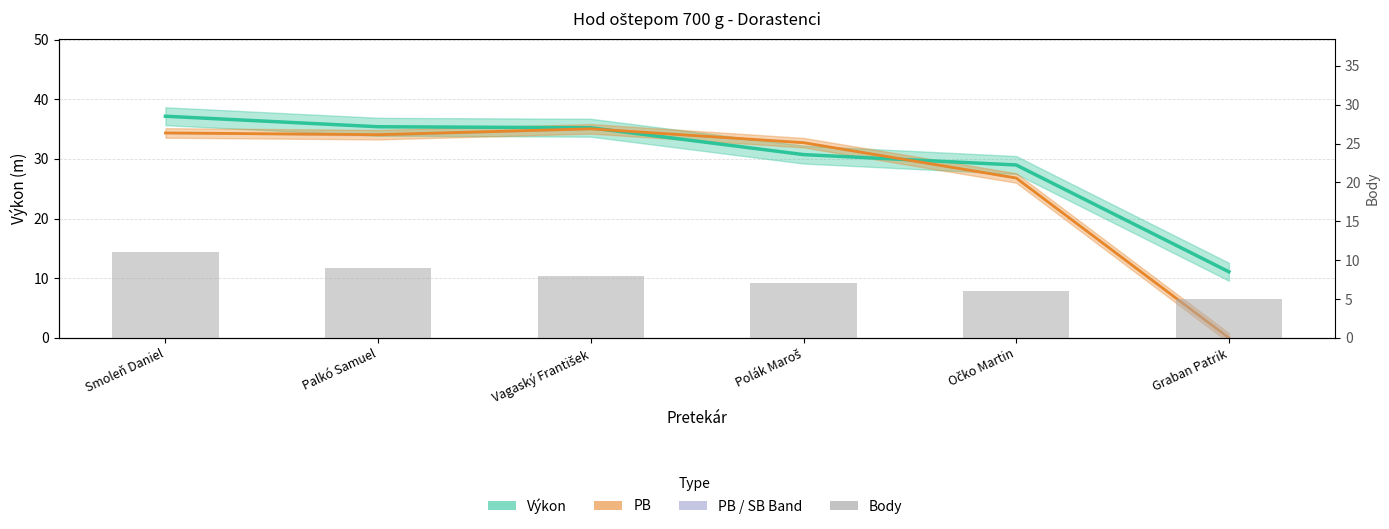

Reading left to right, list all the values displayed in this chart.

Výkon: Smoleň Daniel=37.1	Palkó Samuel=35.4	Vagaský František=35.2	Polák Maroš=30.7	Očko Martin=29.0	Graban Patrik=11.1
PB: Smoleň Daniel=34.4	Palkó Samuel=34.1	Vagaský František=35.0	Polák Maroš=32.7	Očko Martin=26.8	Graban Patrik=0.0
Body: Smoleň Daniel=11.0	Palkó Samuel=9.0	Vagaský František=8.0	Polák Maroš=7.0	Očko Martin=6.0	Graban Patrik=5.0